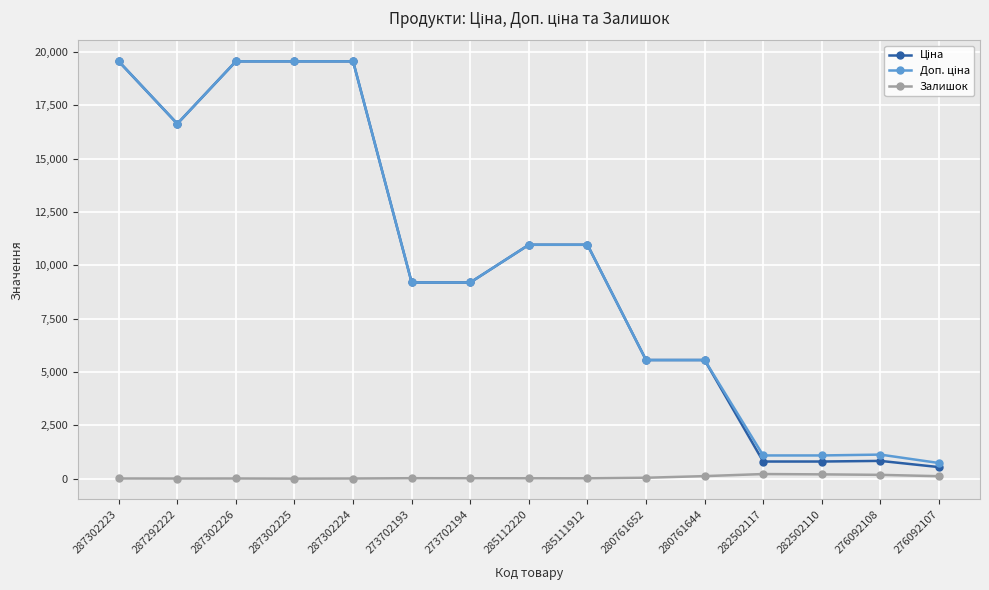

What is the average value of the Залишок series?

63.9